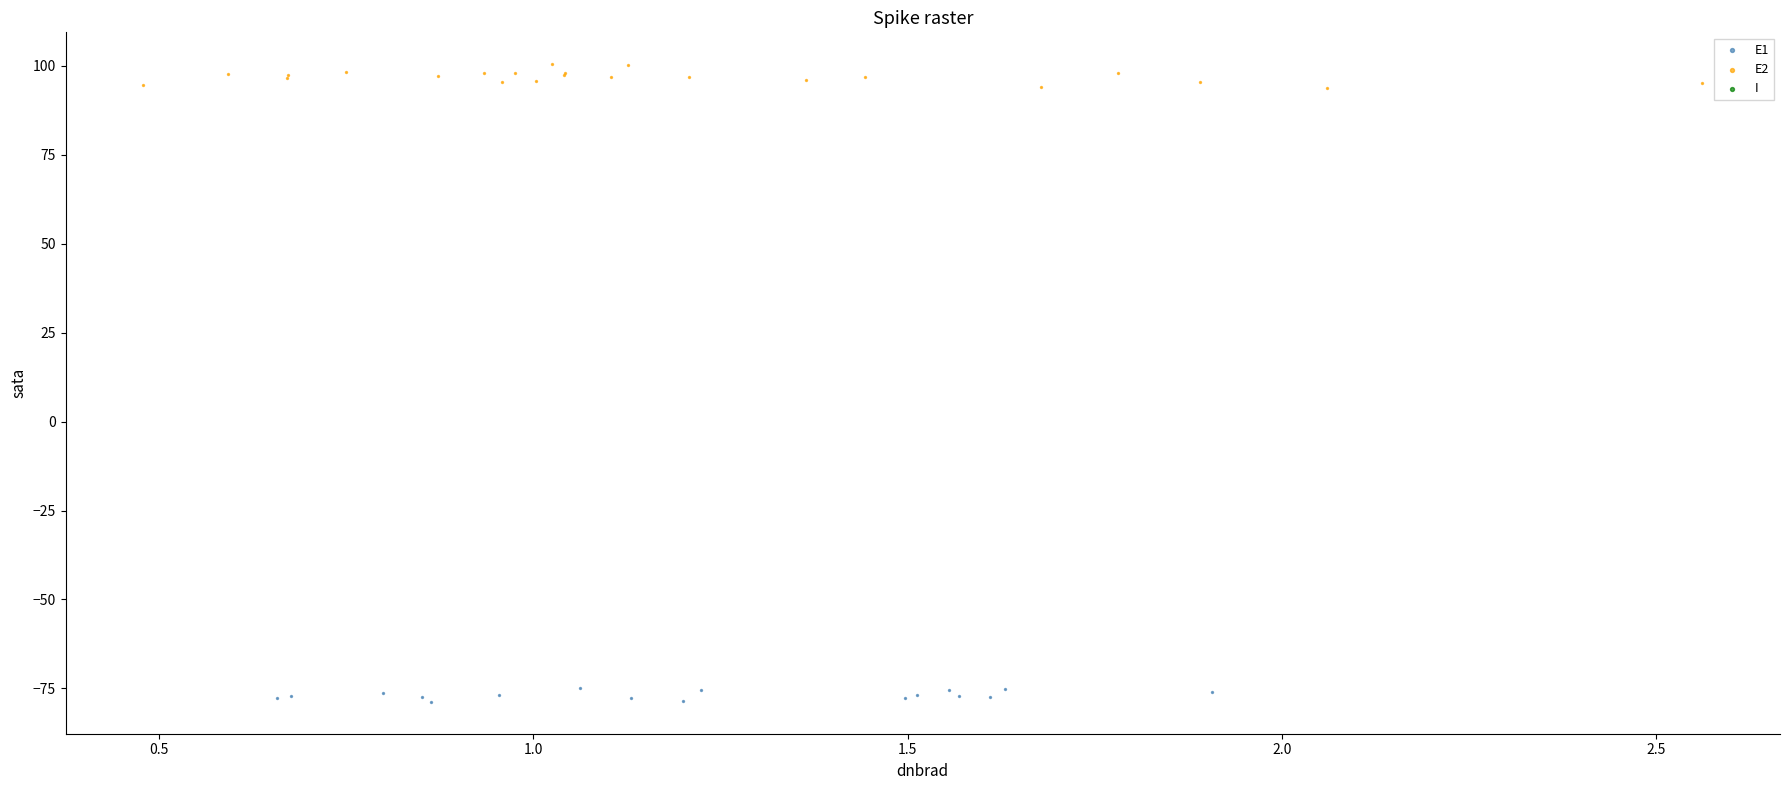

Which series reaches the maximum Y coordinate?

E2